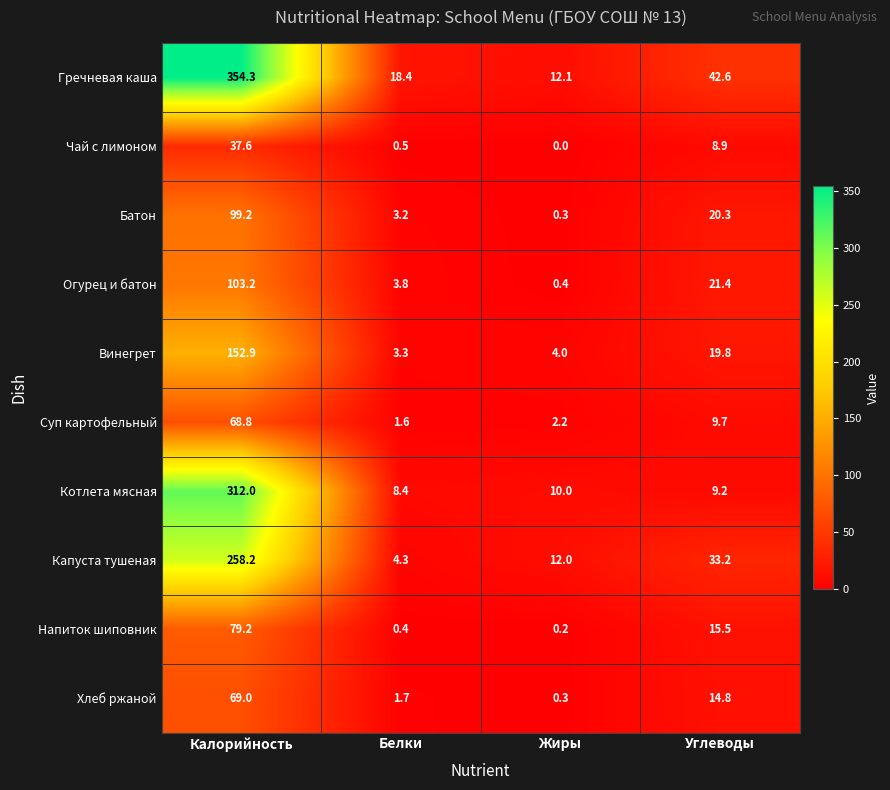

Is the value of Винегрет at Белки greater than the value of Суп картофельный at Жиры?

Yes